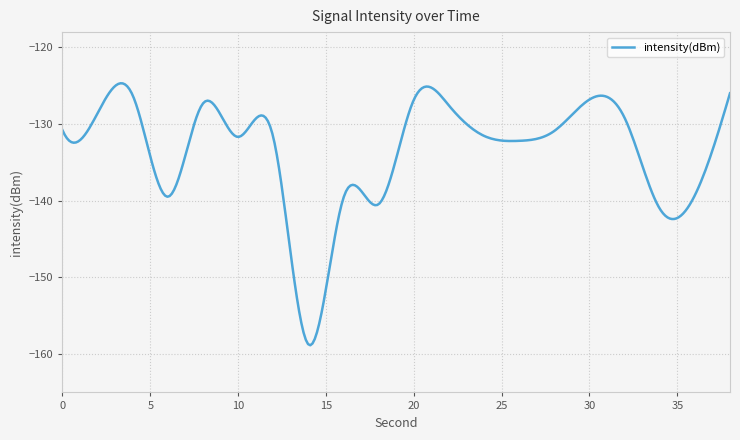

How many lines are shown in the chart?

1